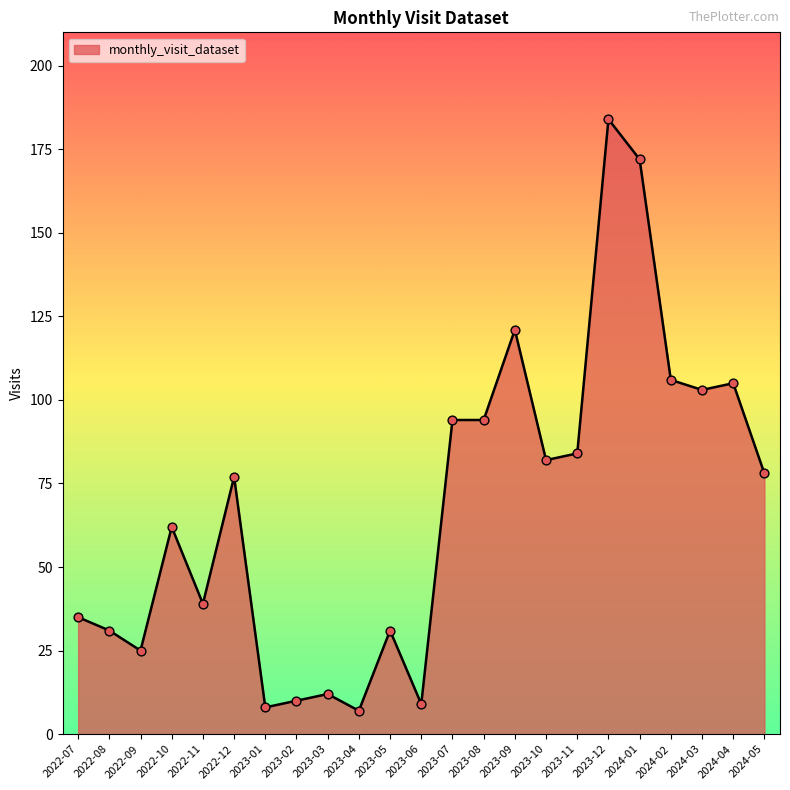

Which has a higher value, 2022-07 or 2023-03?

2022-07